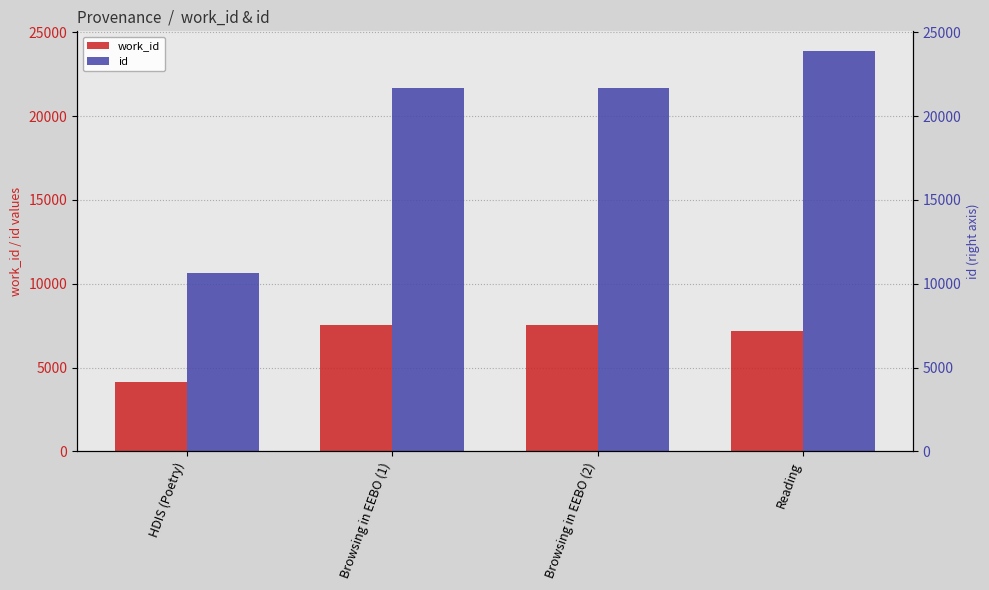

What is the sum of the id values at Browsing in EEBO (1) and Reading?

45508